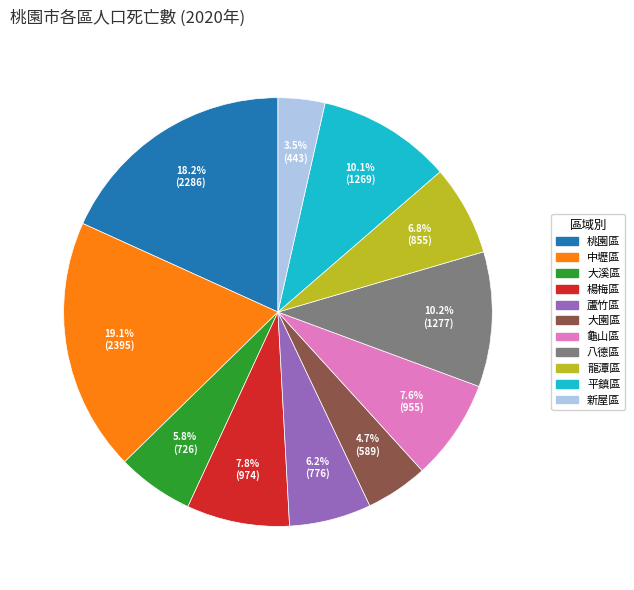

Is it true that 龜山區 is 8% of the pie?

True